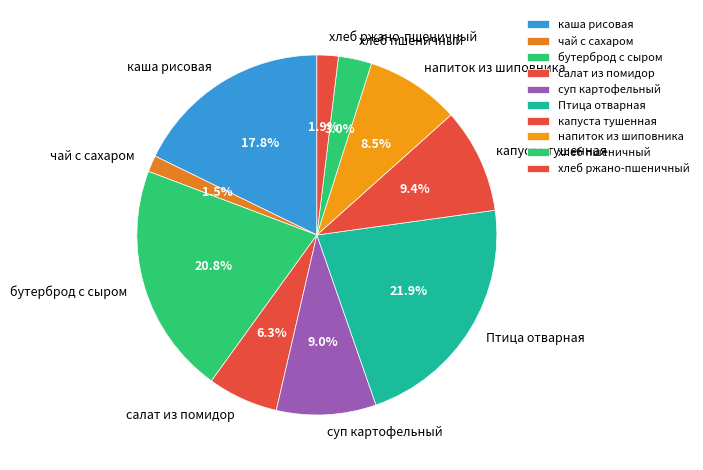

What portion of the pie excludes бутерброд с сыром?

79.2%